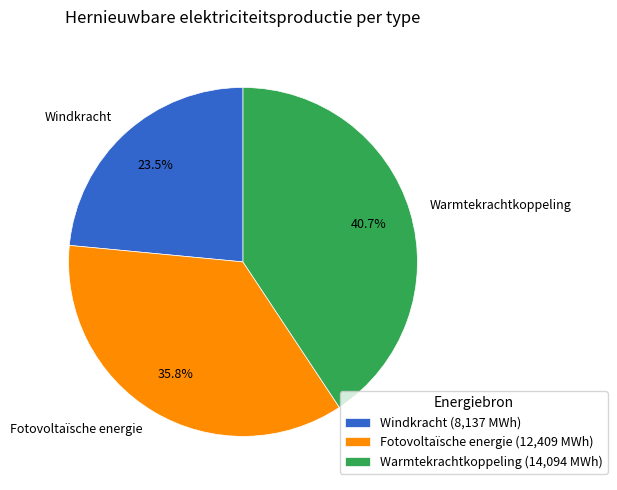

Count the number of slices in the pie.

3